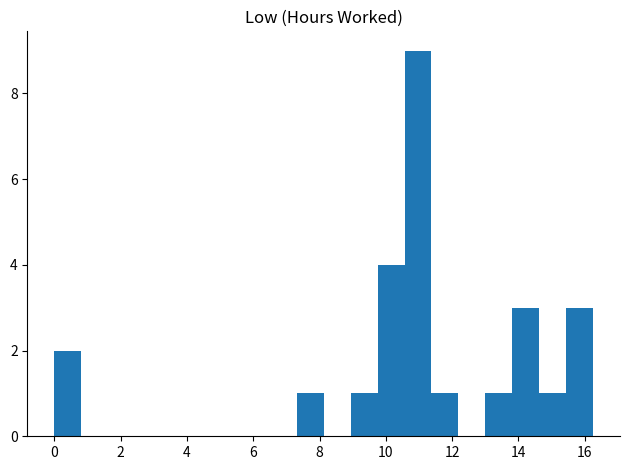

Over which range of the x-axis is the bar tallest?

10.6 to 11.4